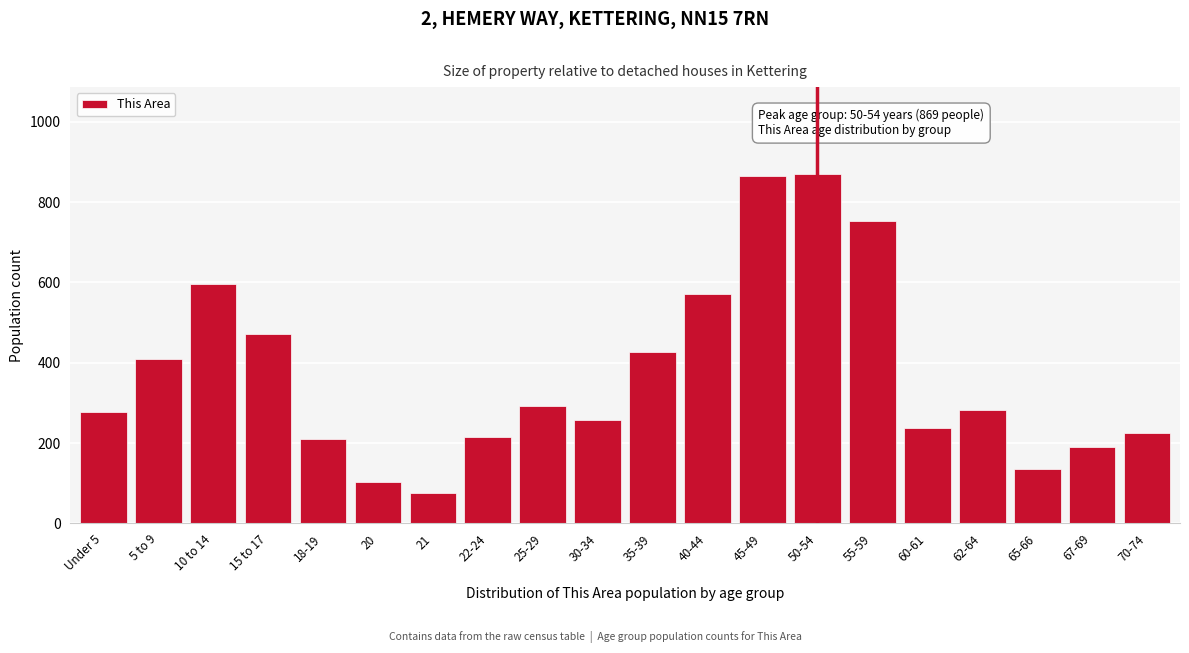

What is the label of the 9th bar from the right?

40-44